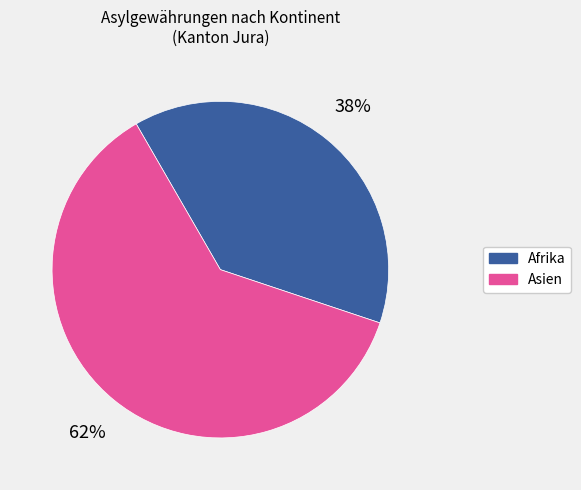

To the nearest percent, what is the average slice percentage?

50%